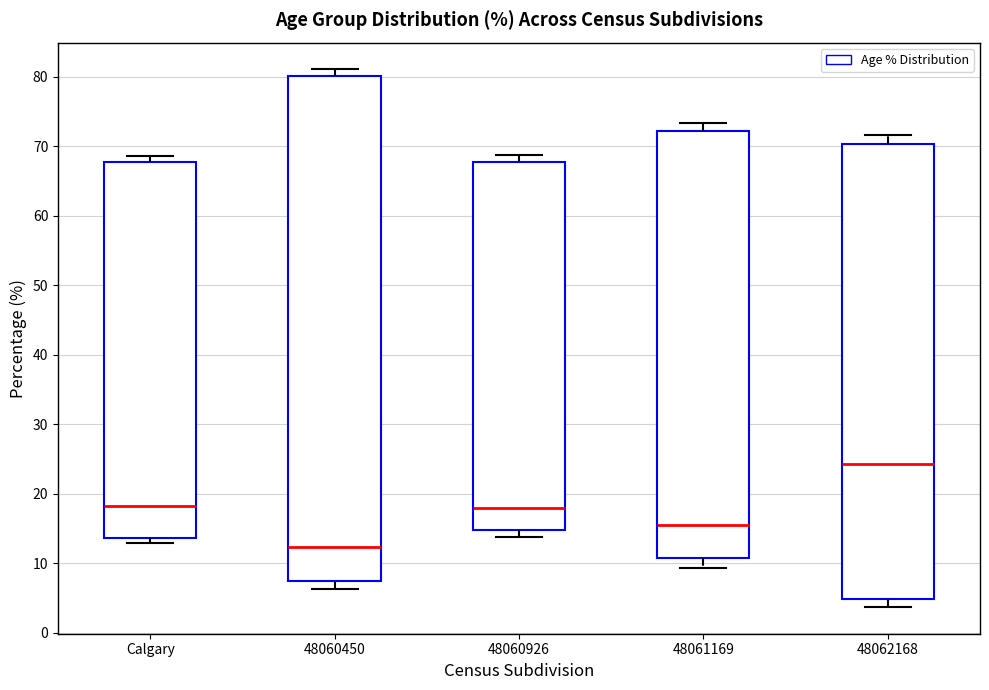

Where does the lower whisker of the box for 48060450 end on the y-axis? The values are not printed on the chart, so give them approximately, as read against the axis.

6